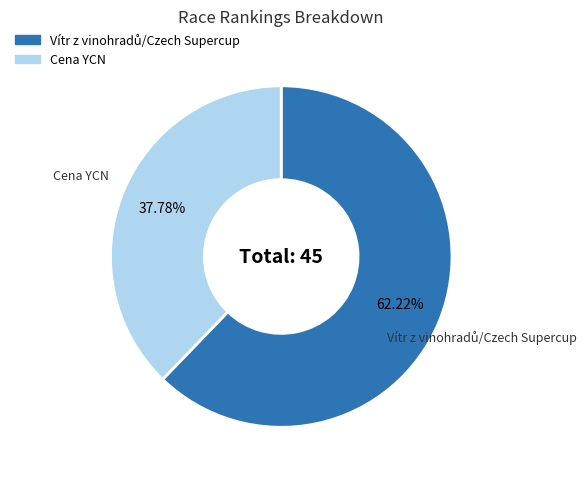

Which category has the smallest portion of the pie?

Cena YCN